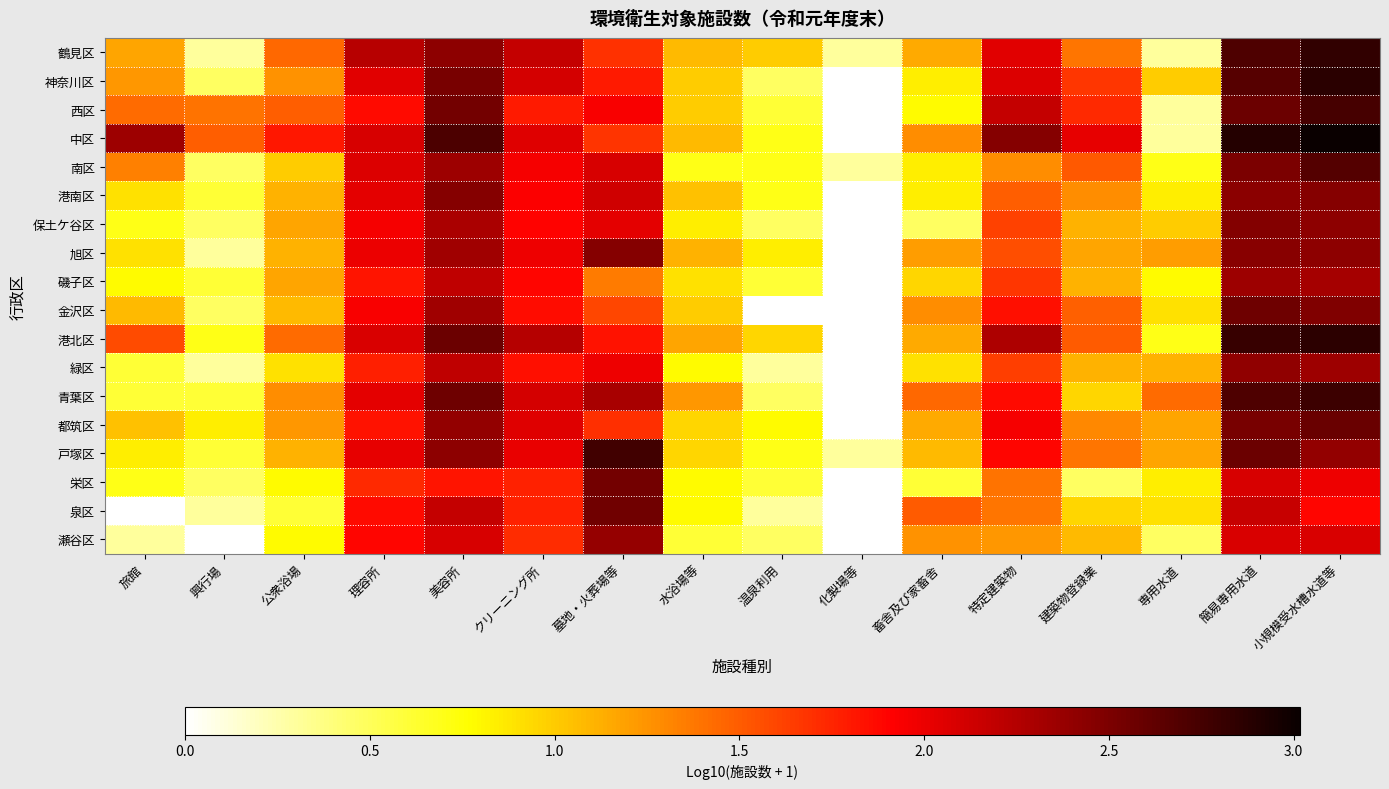

At how many categories does at least one series exceed 0?

16